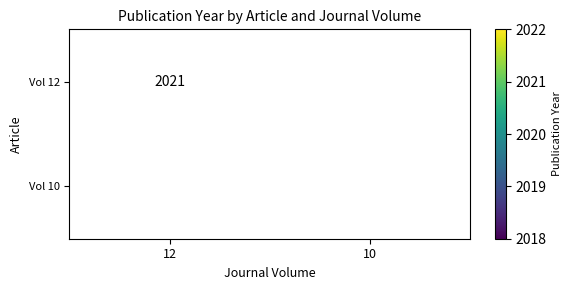

The value of Vol 12 at 12 is 2021. True or false?

True